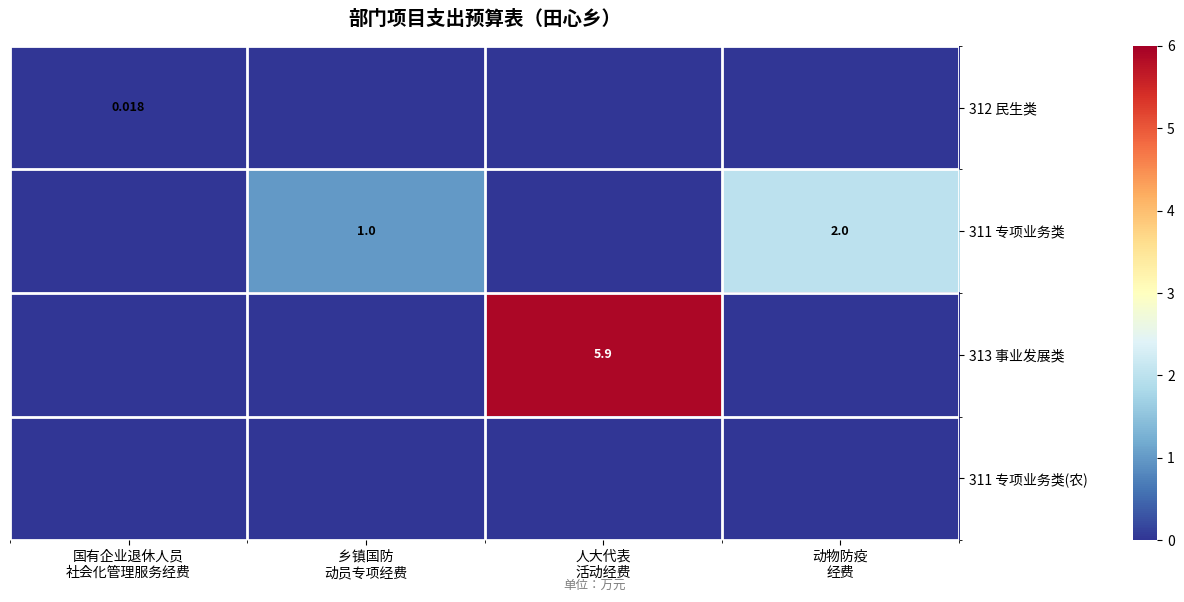

How many positive values does the 311 专项业务类 series have?

2